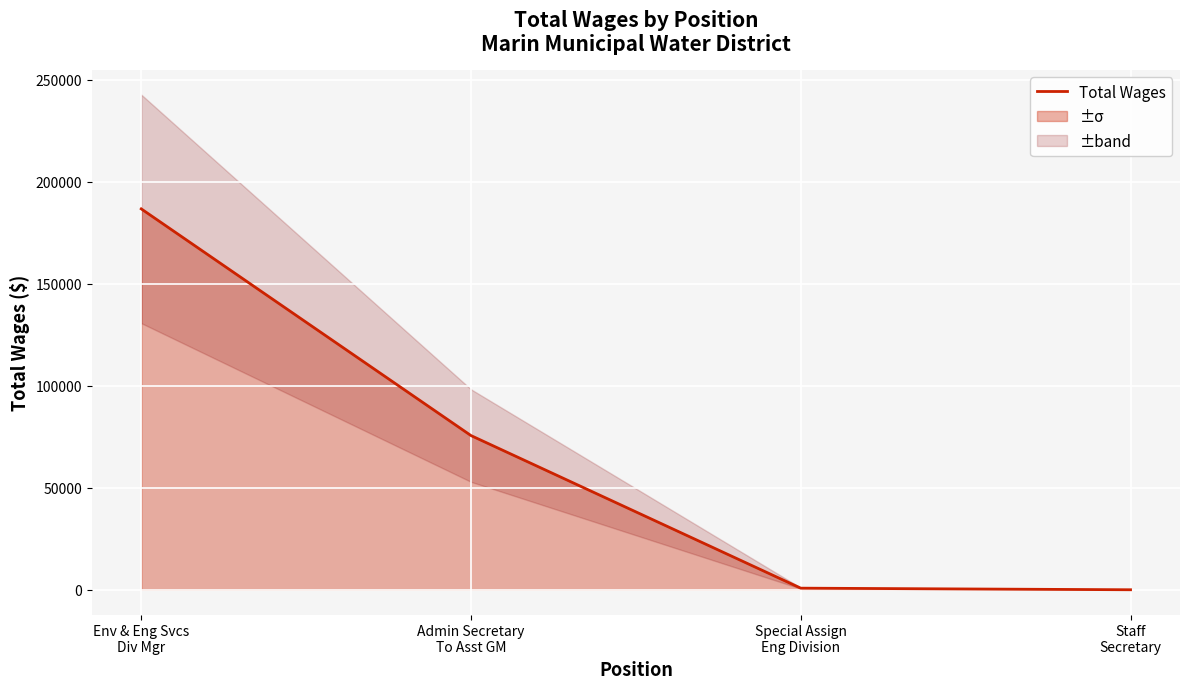

Rank the categories by value from highest to lowest.

Env & Eng Svcs
Div Mgr, Admin Secretary
To Asst GM, Special Assign
Eng Division, Staff
Secretary